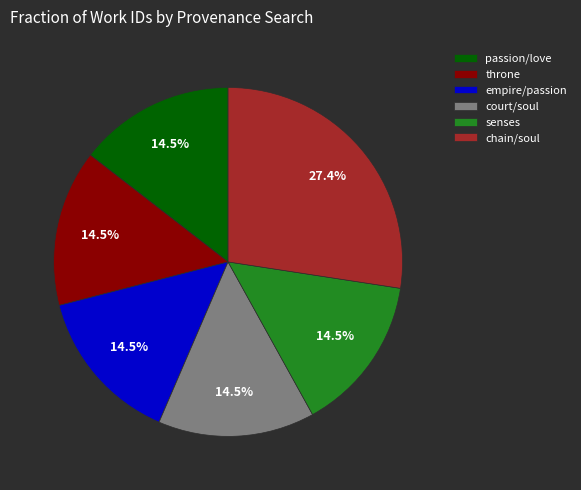

What is the largest slice in the pie chart?

chain/soul